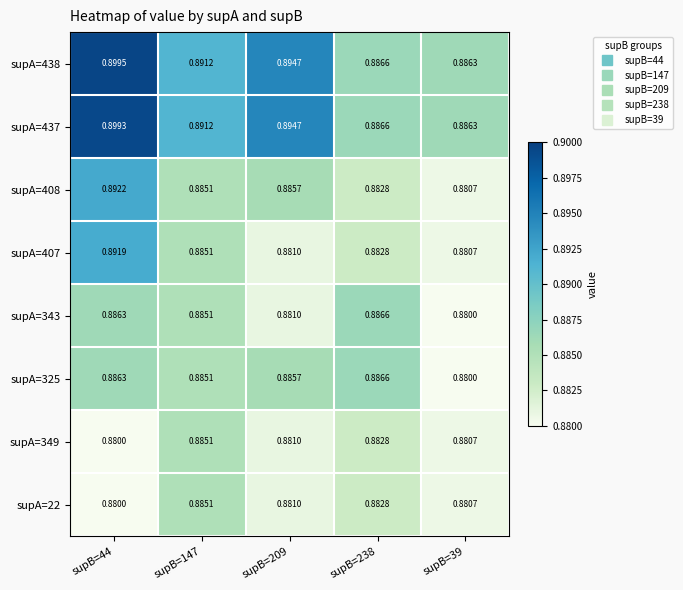

Is the value of supA=437 at supB=209 greater than the value of supA=325 at supB=209?

Yes